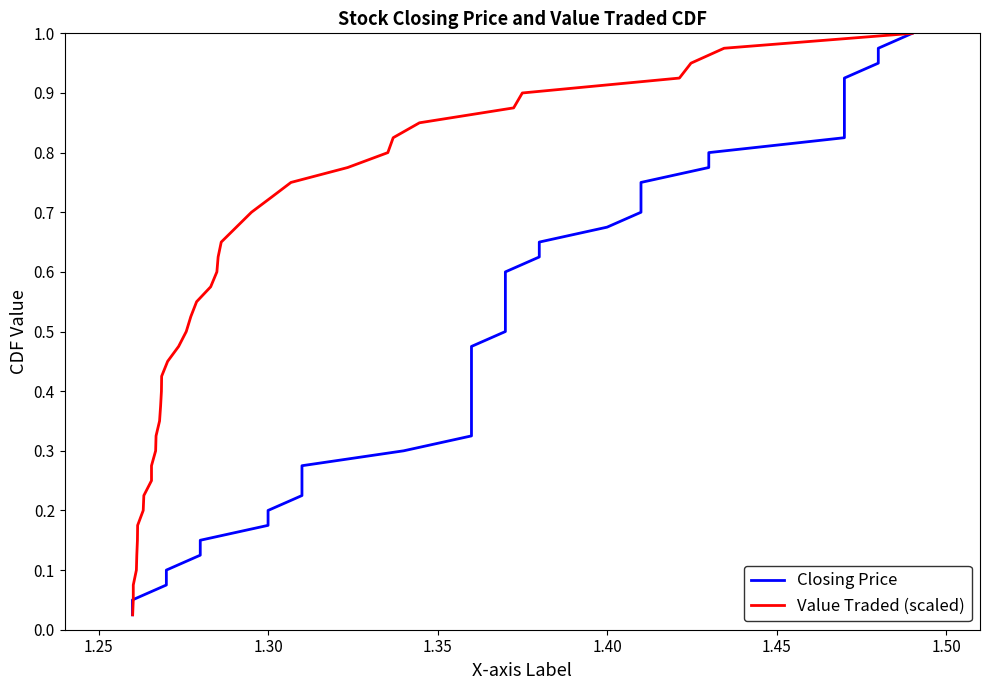

How many data points does each series have?

40